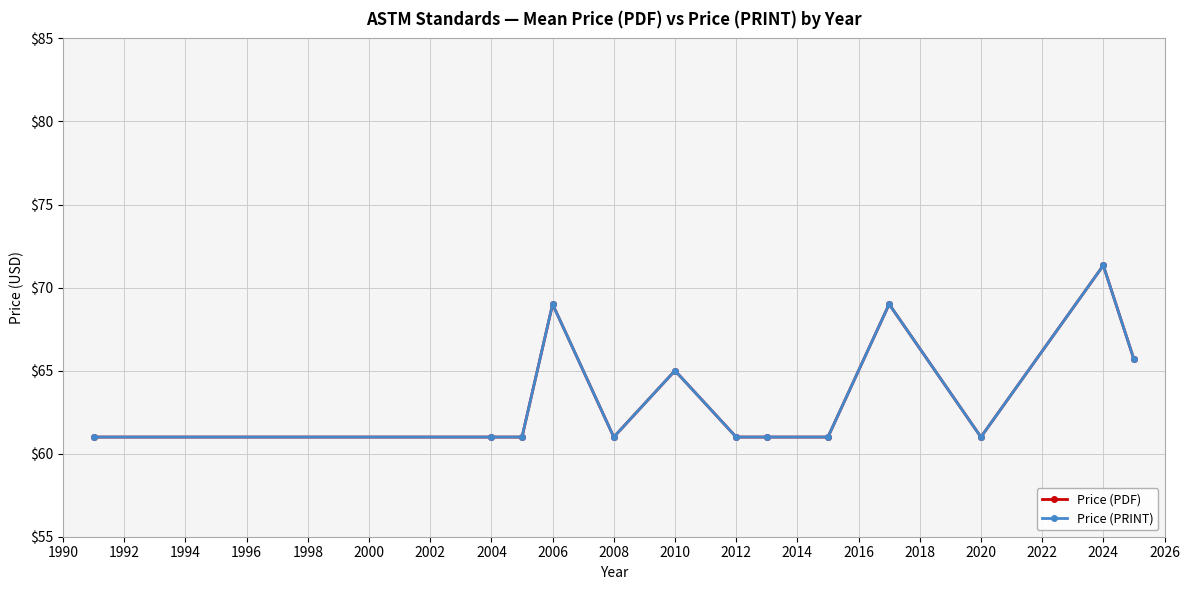

Does the chart have visible grid lines?

Yes